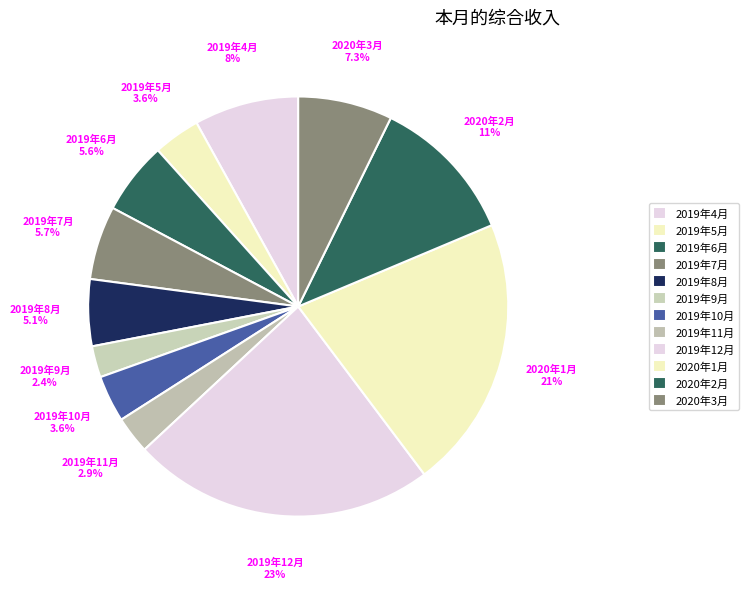

What is the ratio of the value at 2019年11月 2.9% to the value at 2019年5月 3.6%?

0.8